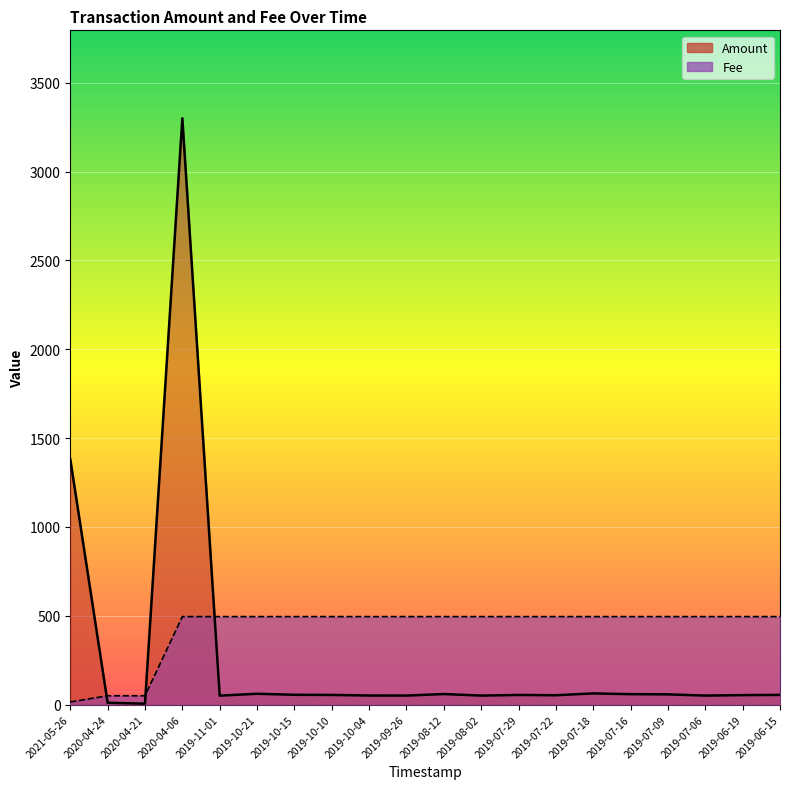

Between 2021-05-26 and 2019-07-29, which series saw the biggest shift?

Amount